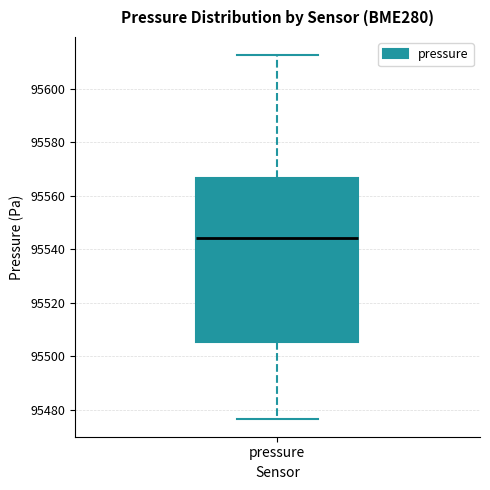

Where does the upper whisker of the box for pressure end on the y-axis? The values are not printed on the chart, so give them approximately, as read against the axis.

95612